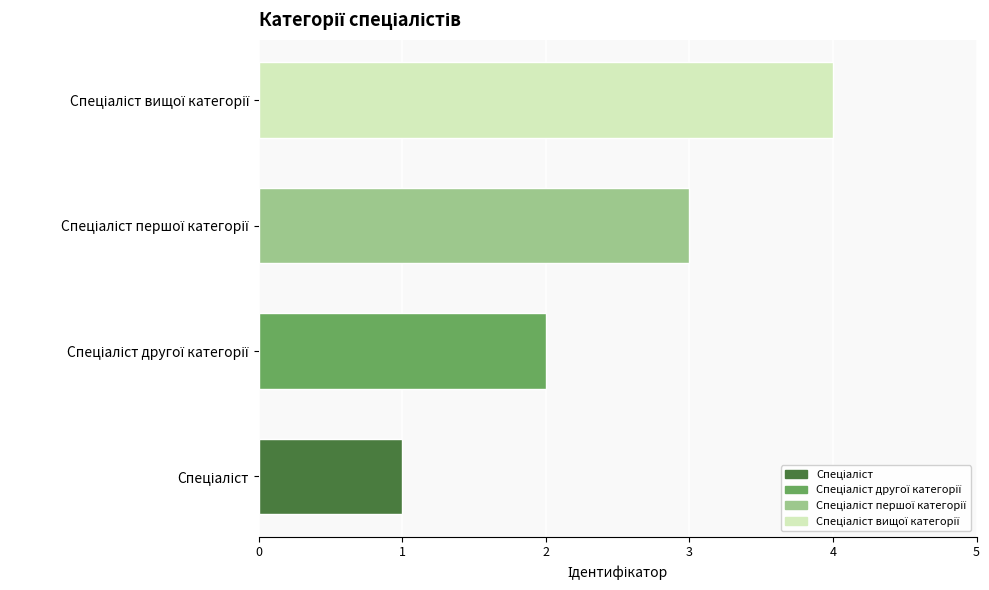

How many bars are there in total?

4